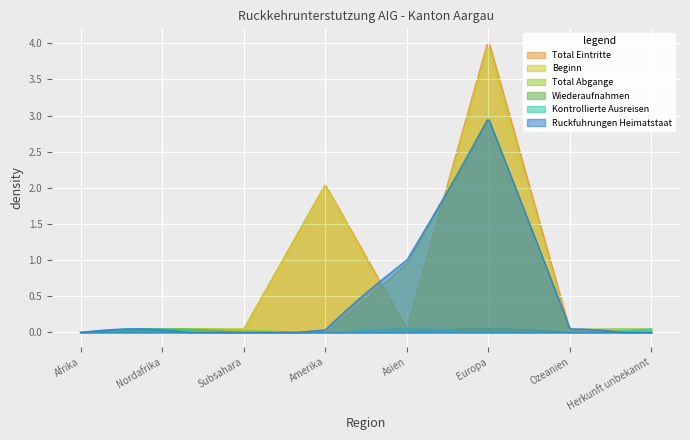

Is the value of Total Abgange at Herkunft unbekannt greater than the value of Total Eintritte at Amerika?

No